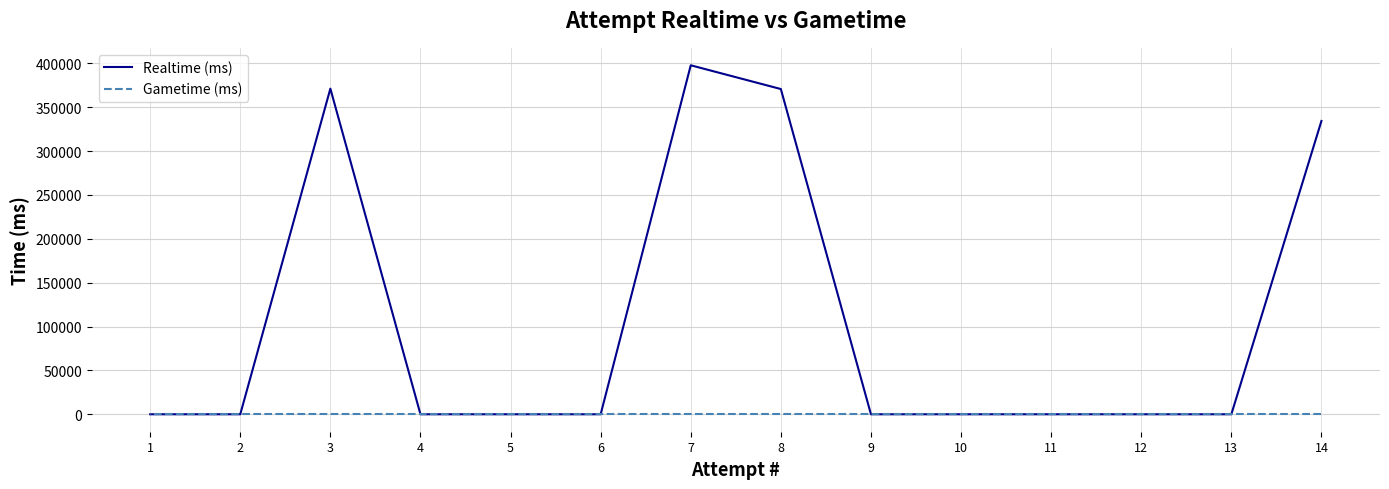

How many interior local peaks does the Realtime (ms) series have?

2